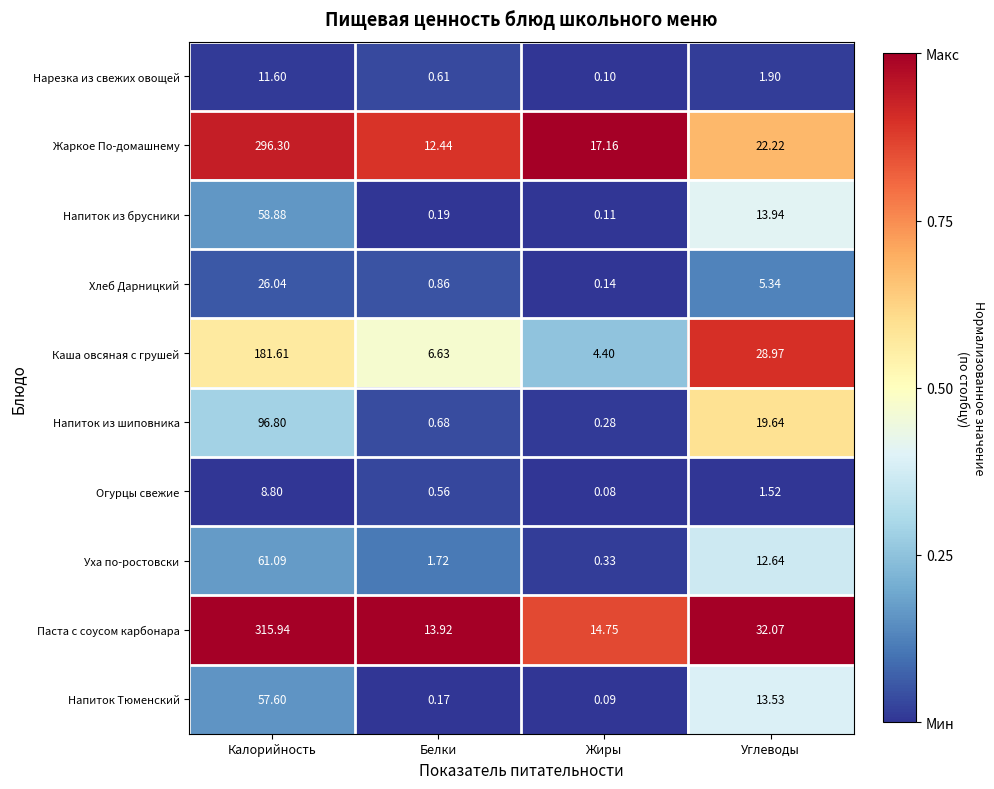

Which series changed the most between Жиры and Углеводы?

Каша овсяная с грушей